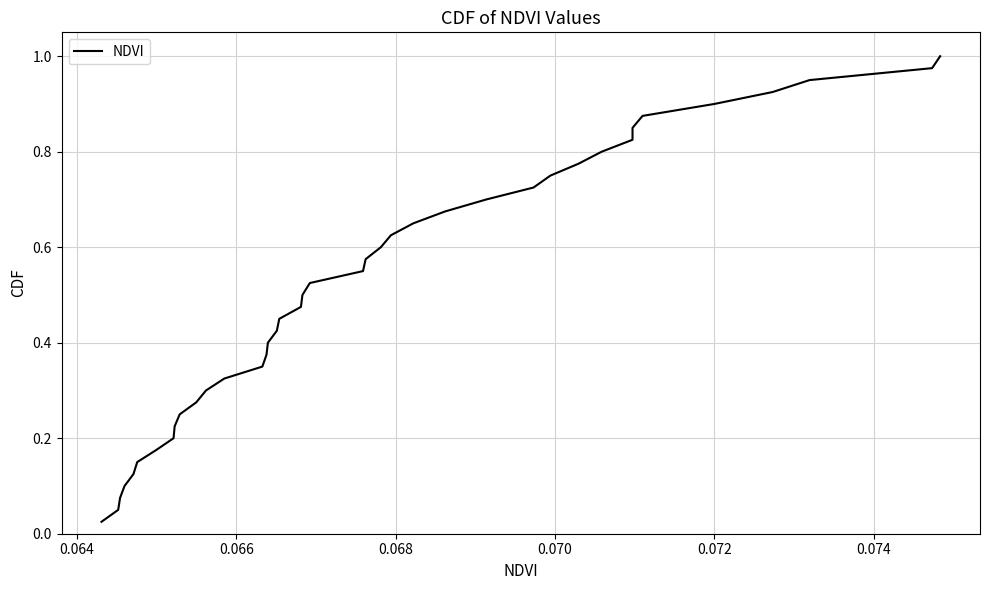

Is this an area chart (filled region under the line)?

No